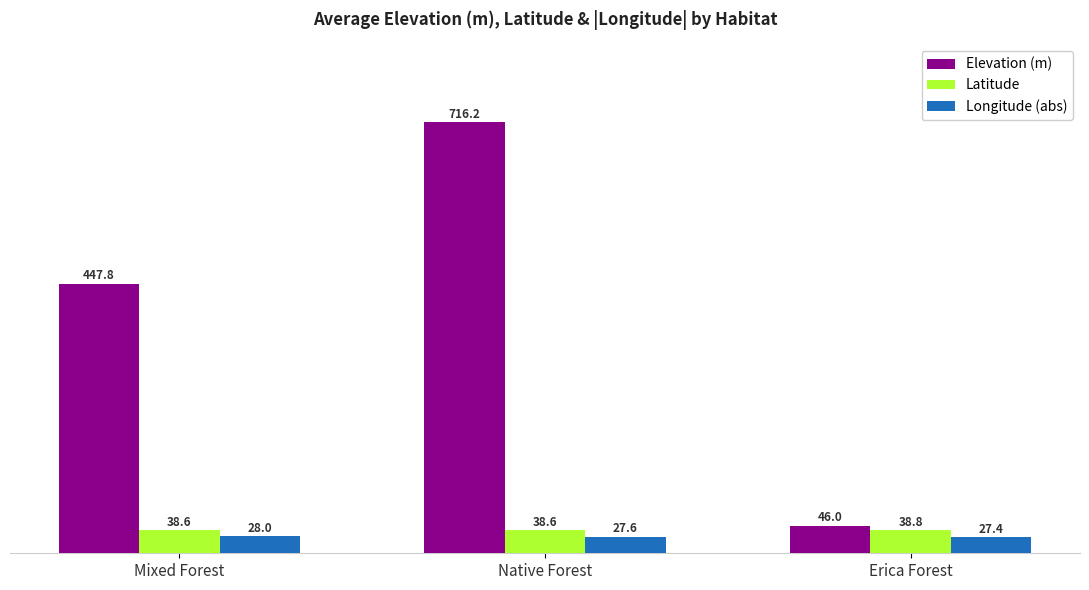

Which series has the largest total across all categories?

Elevation (m)